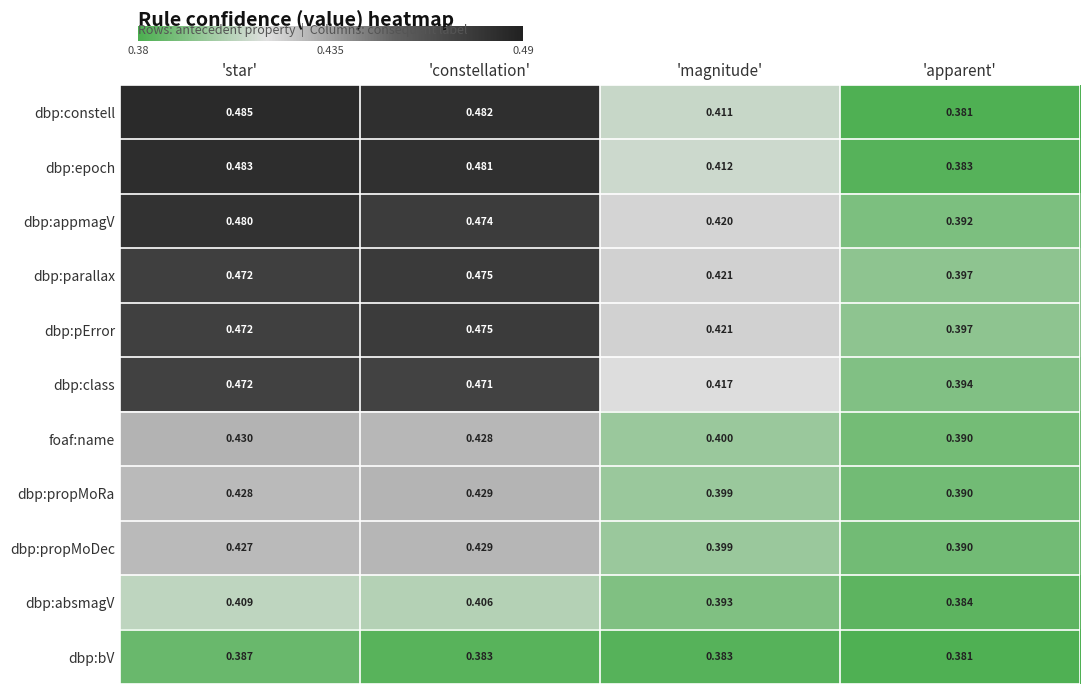

Where is dbp:propMoRa nearest to the value 0?

'apparent'